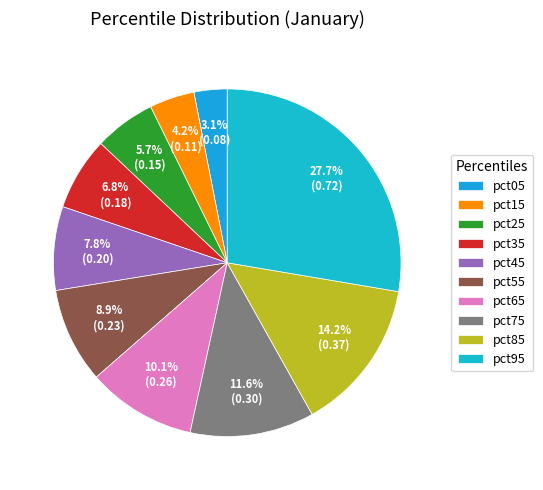

To the nearest percent, what is the difference between the largest and smallest slice percentages?

25%